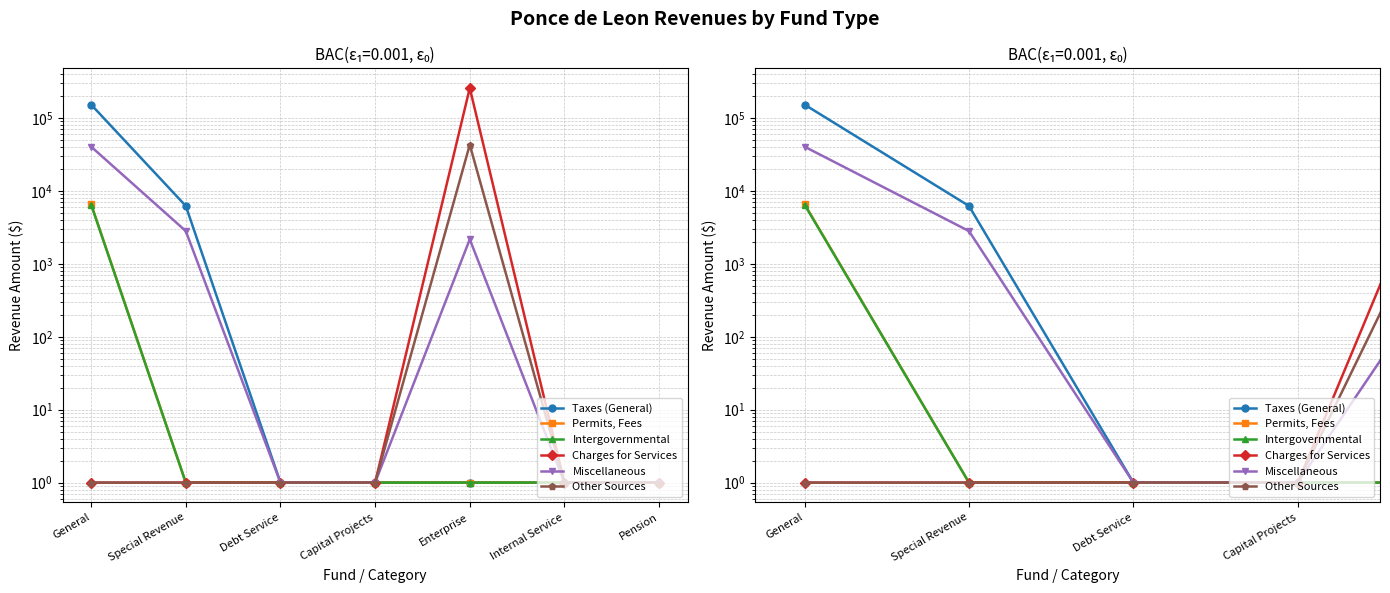

What is the difference between the second highest and second lowest values in the Miscellaneous series?

2815